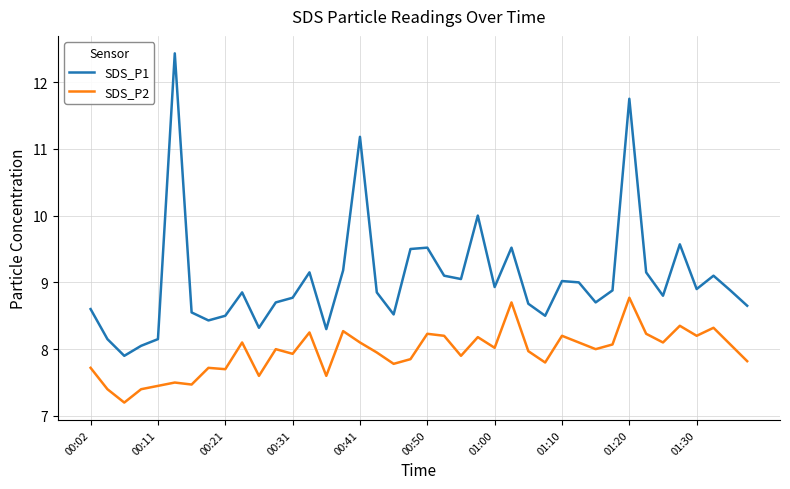

List the series in order of their overall mean, lowest first.

SDS_P2, SDS_P1